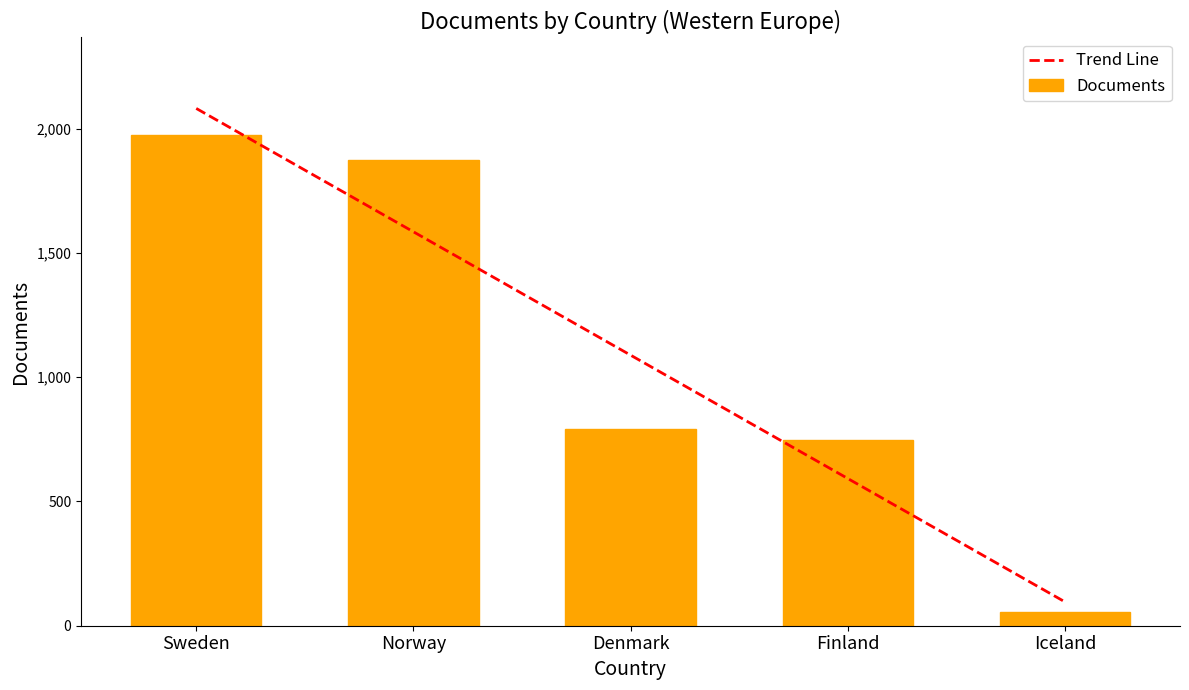

What is the value of the Trend Line bar at the 1st from the left?

2080.8